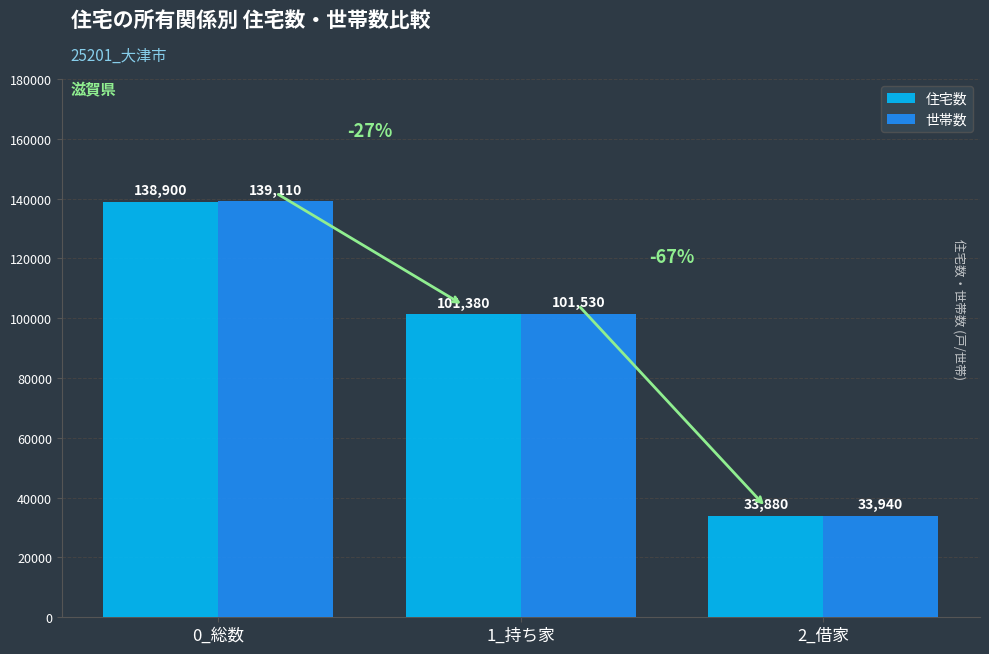

How many distinct data groups are displayed?

2